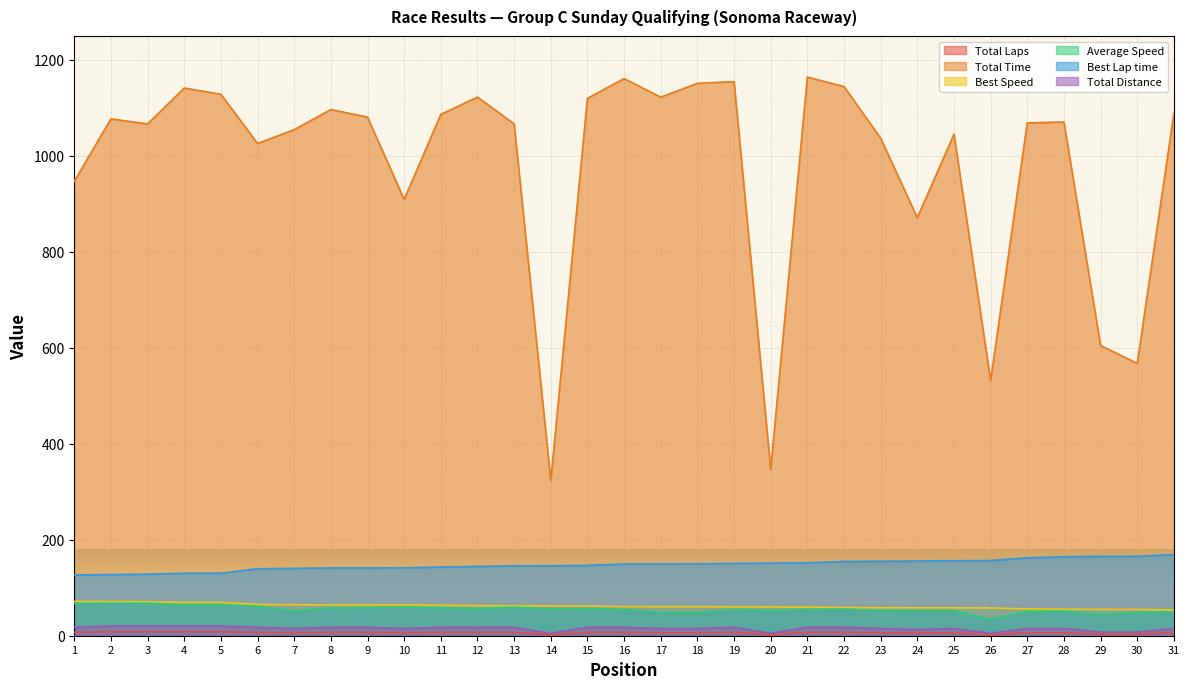

True or false: Best Speed has more than 0 points higher than both neighbors.

False